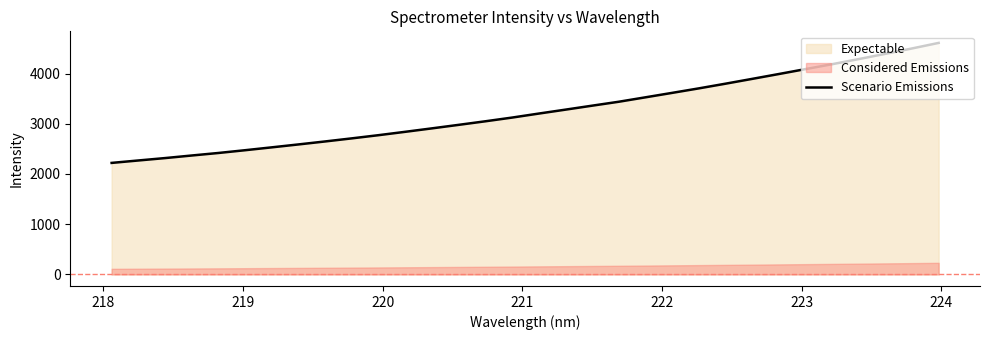

What is the difference between the second highest and minimum values?

2279.8